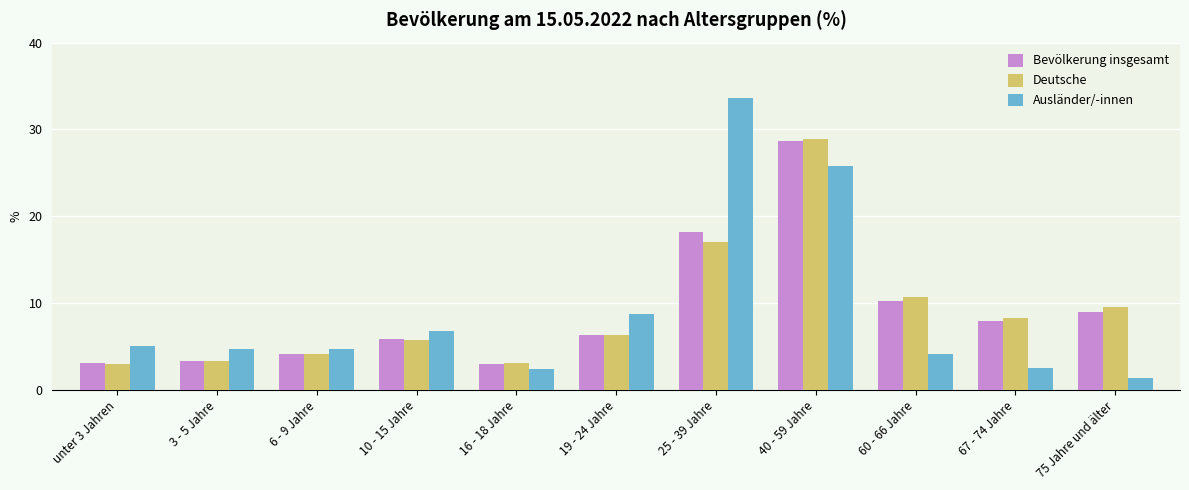

How many distinct data groups are displayed?

3